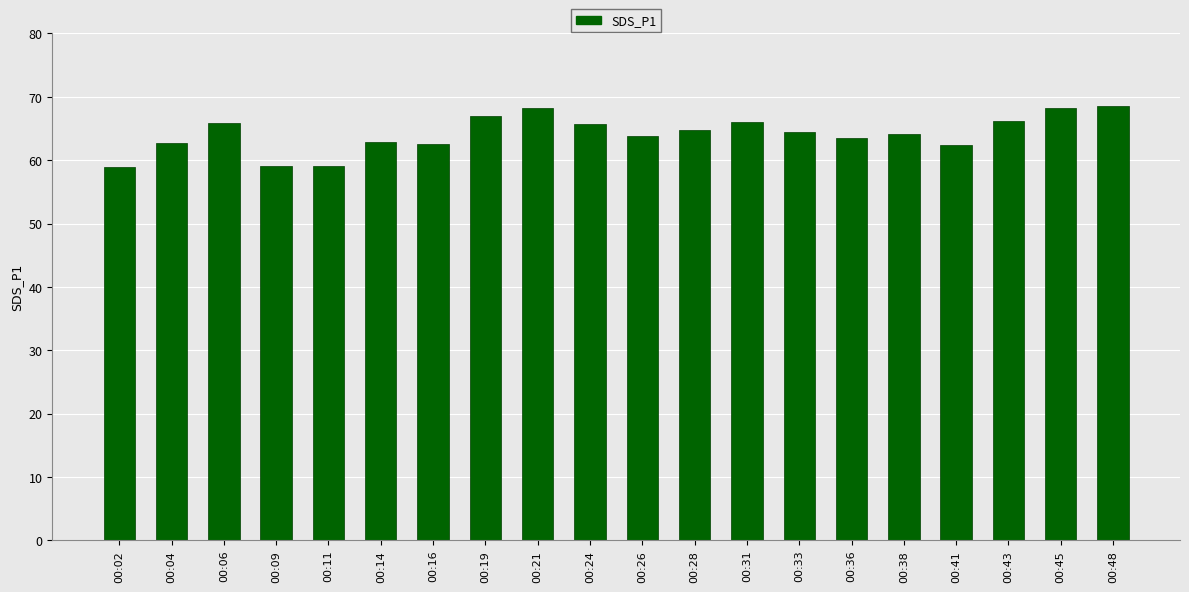

Approximately how many times larger is the value at 00:48 compared to 00:06?

1.0